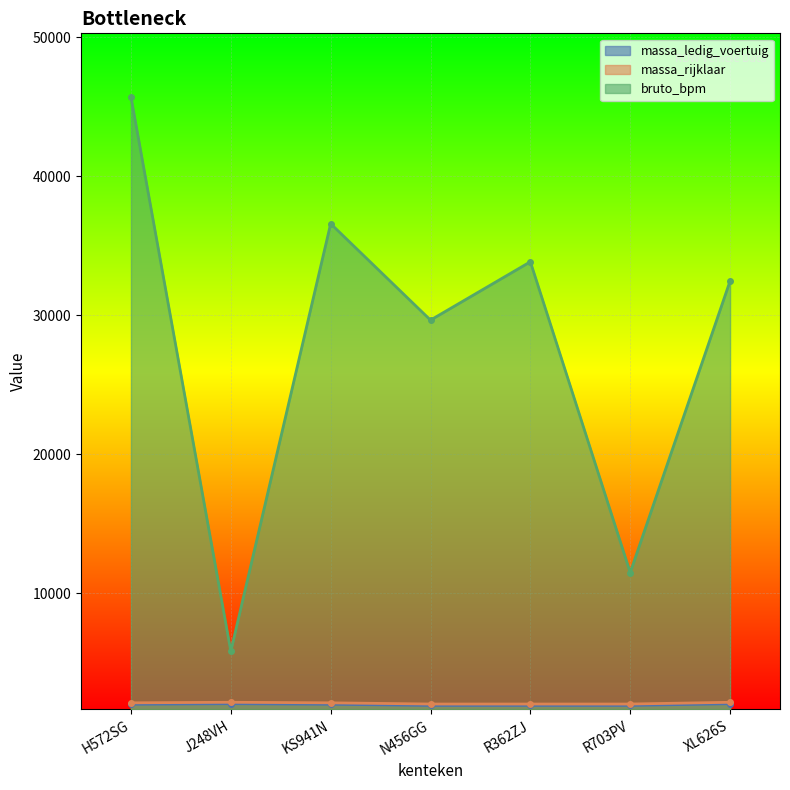

In bruto_bpm, how many points are higher than both neighbors (excluding endpoints)?

2